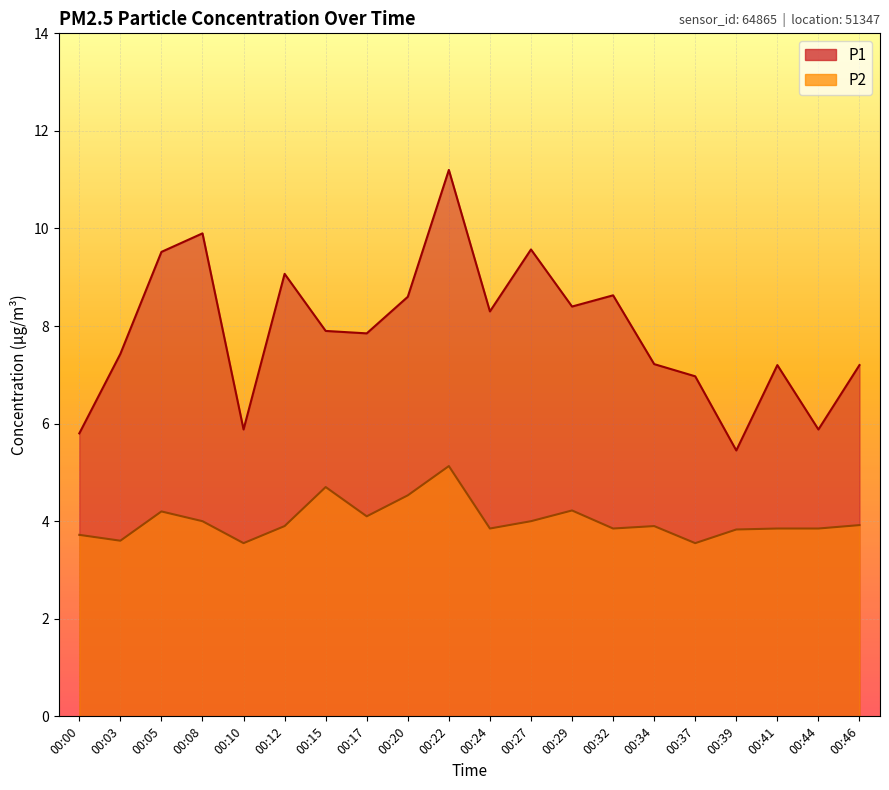

The value of P2 at 00:15 is 7.0. True or false?

False